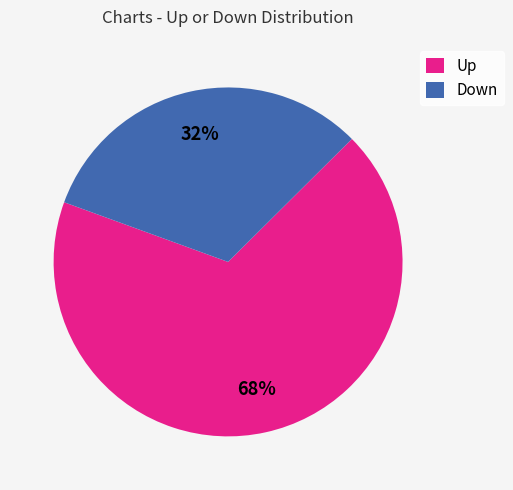

What is the ratio of the value at Down to the value at Up?

0.5